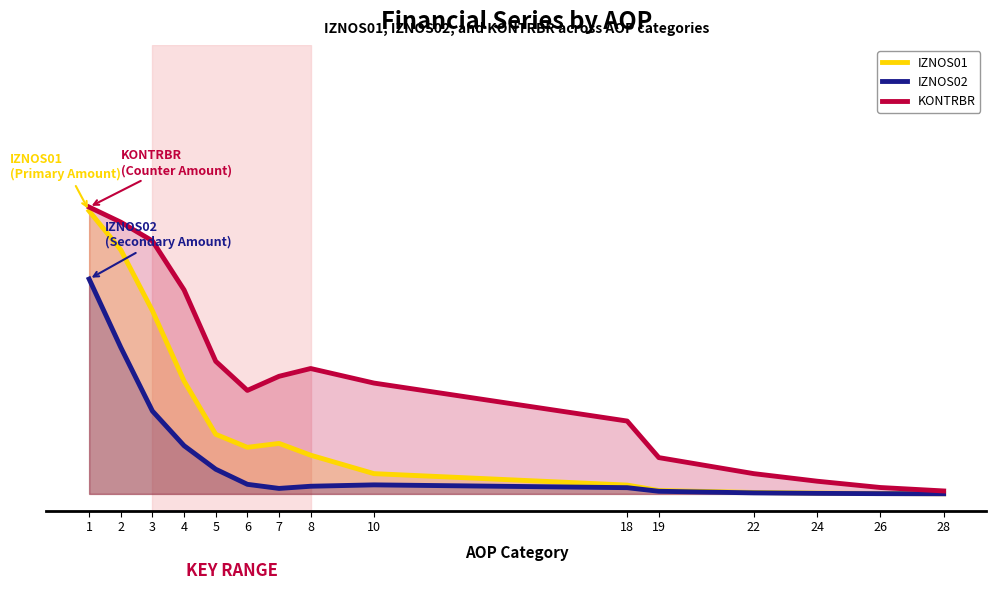

True or false: KONTRBR and IZNOS01 intersect in this chart.

False